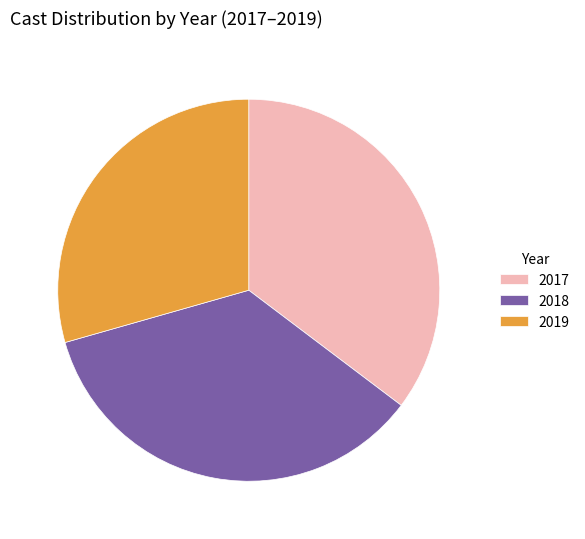

Count the number of slices in the pie.

3